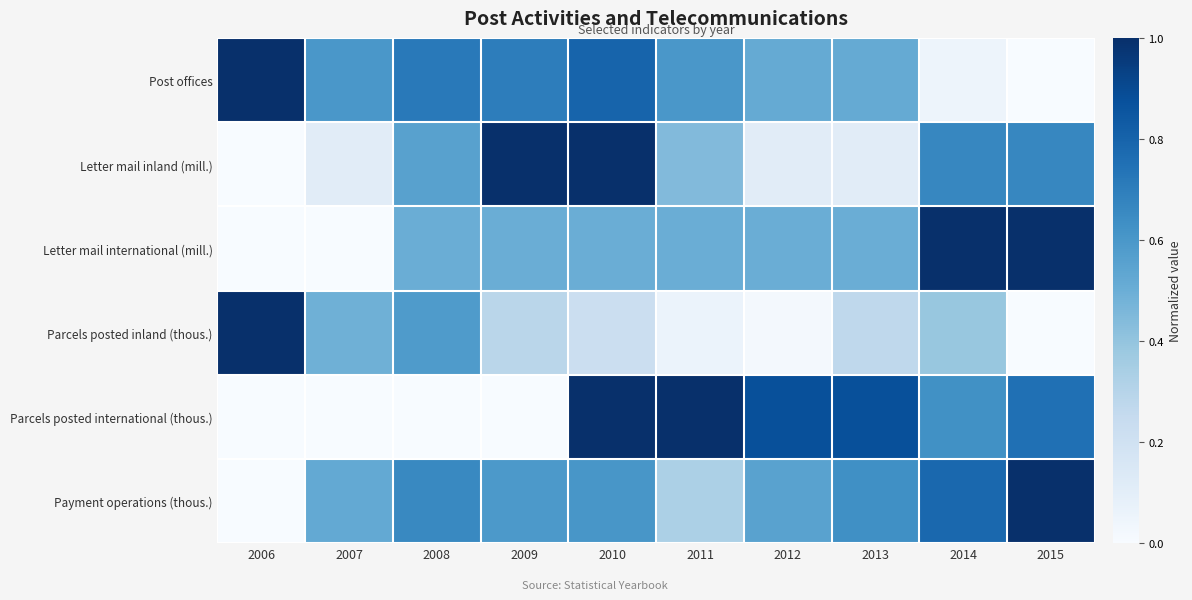

Which series has the widest spread of values?

Post offices